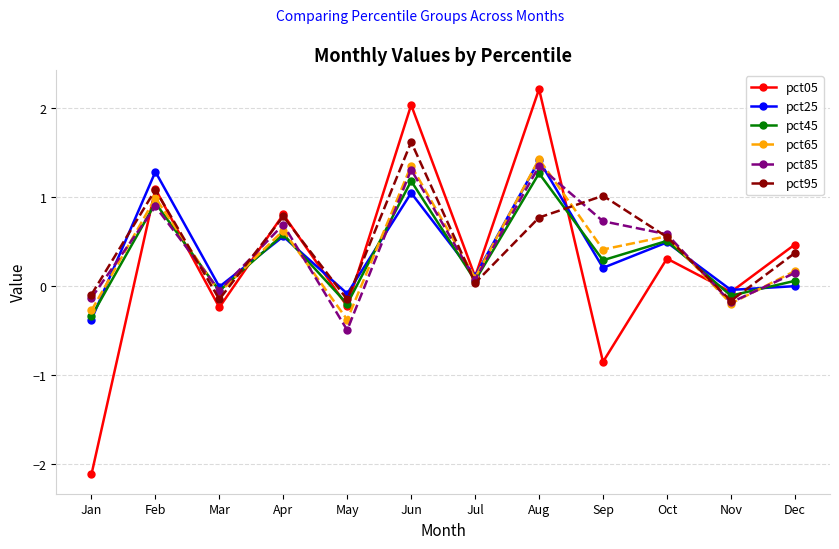

What is the minimum value shown in the chart?

-2.1